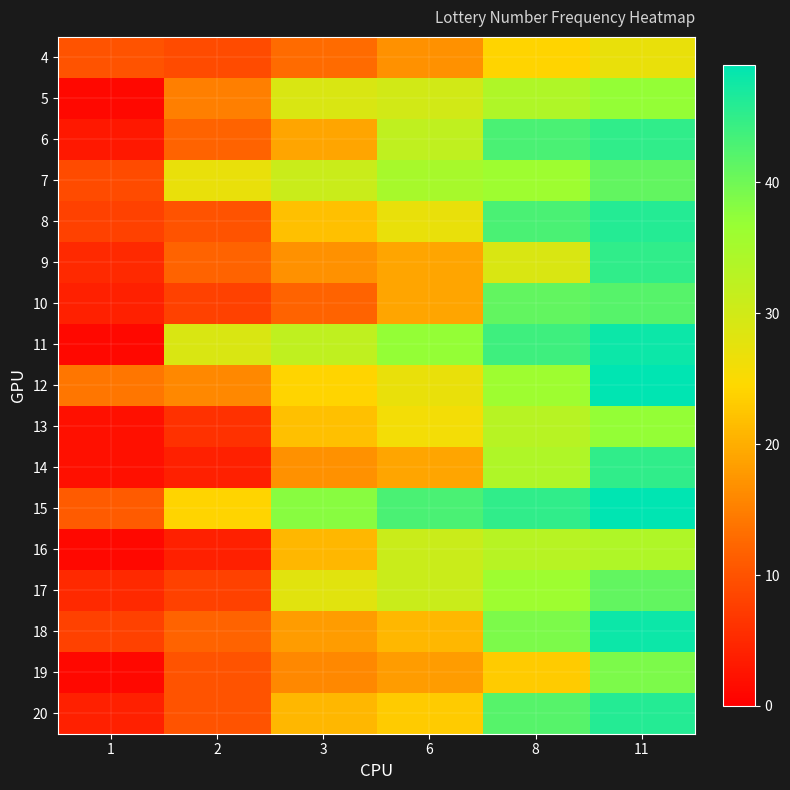

Reading left to right, what are all the values shown in this chart?

4: 1=10	2=9	3=13	6=17	8=24	11=27
5: 1=1	2=15	3=29	6=30	8=34	11=37
6: 1=3	2=12	3=19	6=32	8=43	11=45
7: 1=9	2=27	3=31	6=35	8=36	11=41
8: 1=8	2=10	3=22	6=27	8=43	11=46
9: 1=5	2=12	3=17	6=19	8=29	11=45
10: 1=4	2=8	3=12	6=19	8=41	11=42
11: 1=1	2=29	3=32	6=37	8=44	11=48
12: 1=14	2=16	3=24	6=27	8=36	11=49
13: 1=2	2=6	3=22	6=26	8=33	11=37
14: 1=2	2=4	3=17	6=19	8=34	11=45
15: 1=11	2=24	3=38	6=43	8=45	11=49
16: 1=1	2=4	3=21	6=31	8=33	11=34
17: 1=5	2=8	3=28	6=31	8=36	11=41
18: 1=8	2=12	3=18	6=21	8=39	11=48
19: 1=1	2=10	3=16	6=18	8=23	11=39
20: 1=4	2=10	3=21	6=23	8=42	11=46